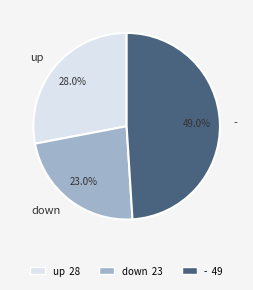

Count the number of slices in the pie.

3